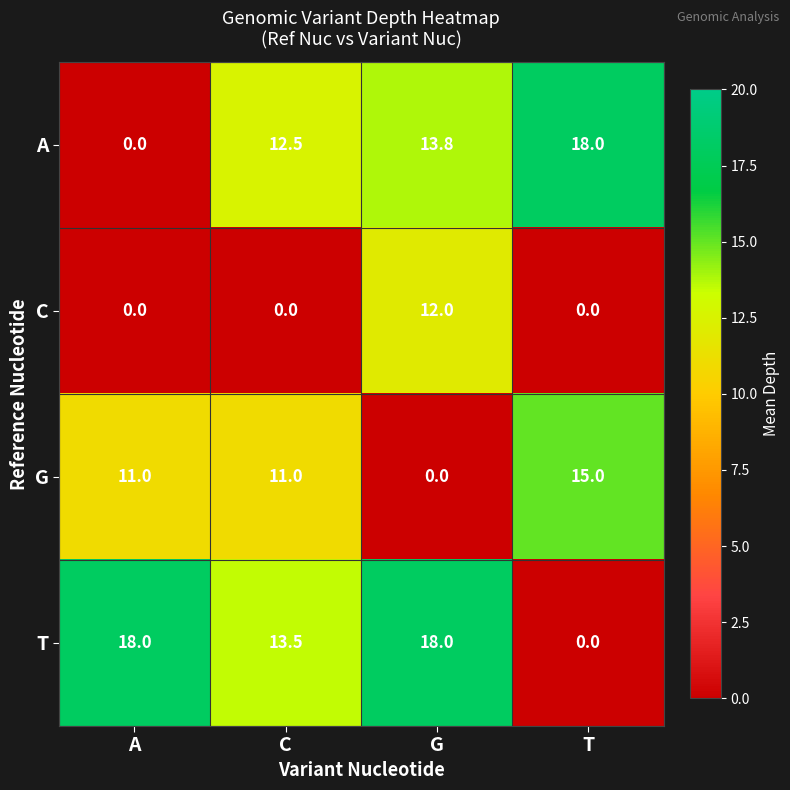

What is the difference between the highest and lowest values at C?

13.5